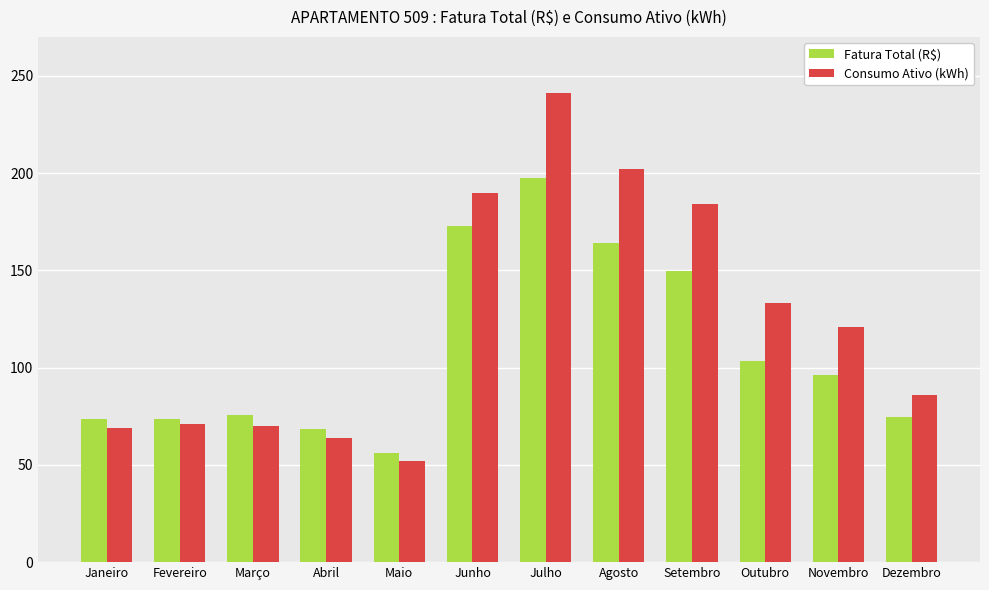

Rank the series by their average value, from lowest to highest.

Fatura Total (R$), Consumo Ativo (kWh)